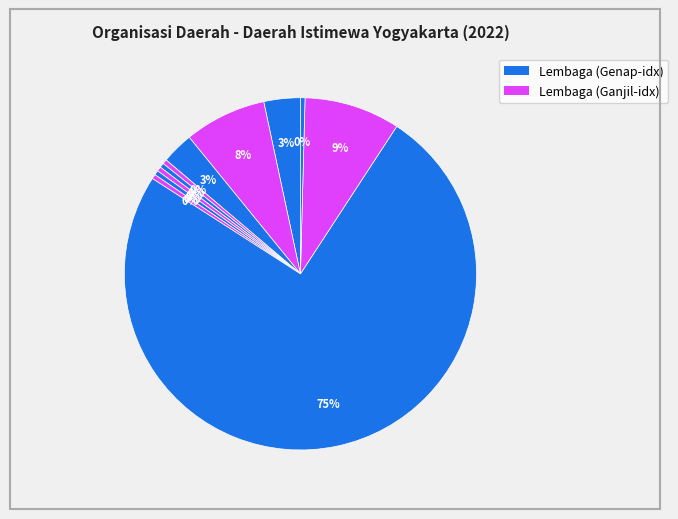

How many segments does this pie chart have?

11